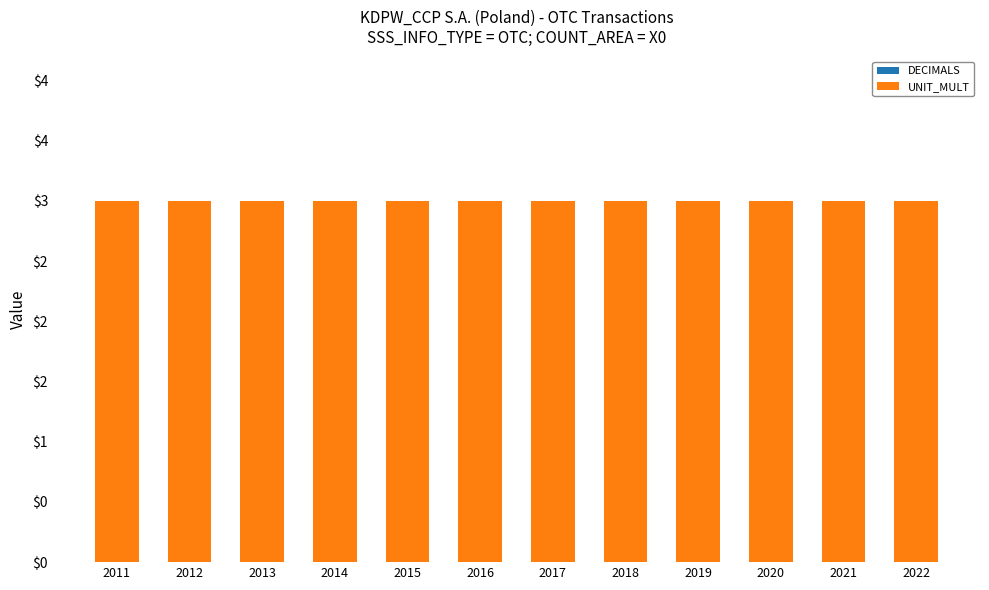

Reading left to right, transcribe all the data shown in this chart.

DECIMALS: 2011=0	2012=0	2013=0	2014=0	2015=0	2016=0	2017=0	2018=0	2019=0	2020=0	2021=0	2022=0
UNIT_MULT: 2011=3	2012=3	2013=3	2014=3	2015=3	2016=3	2017=3	2018=3	2019=3	2020=3	2021=3	2022=3